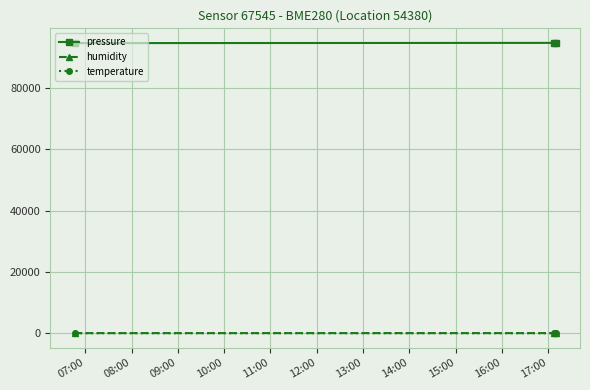

How many lines are shown in the chart?

3